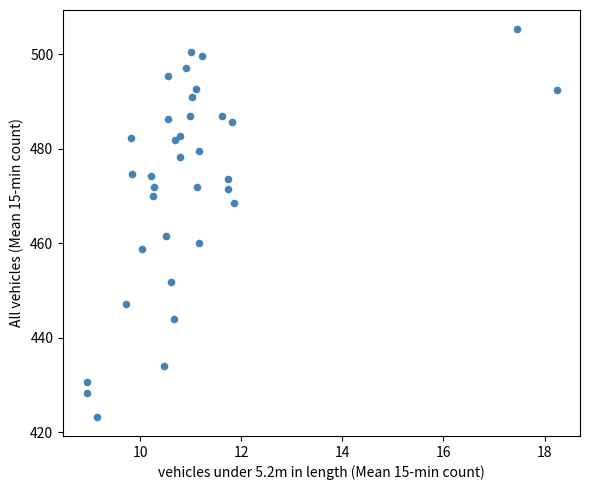

What Y value in the scatter plot is closest to 464?

461.5